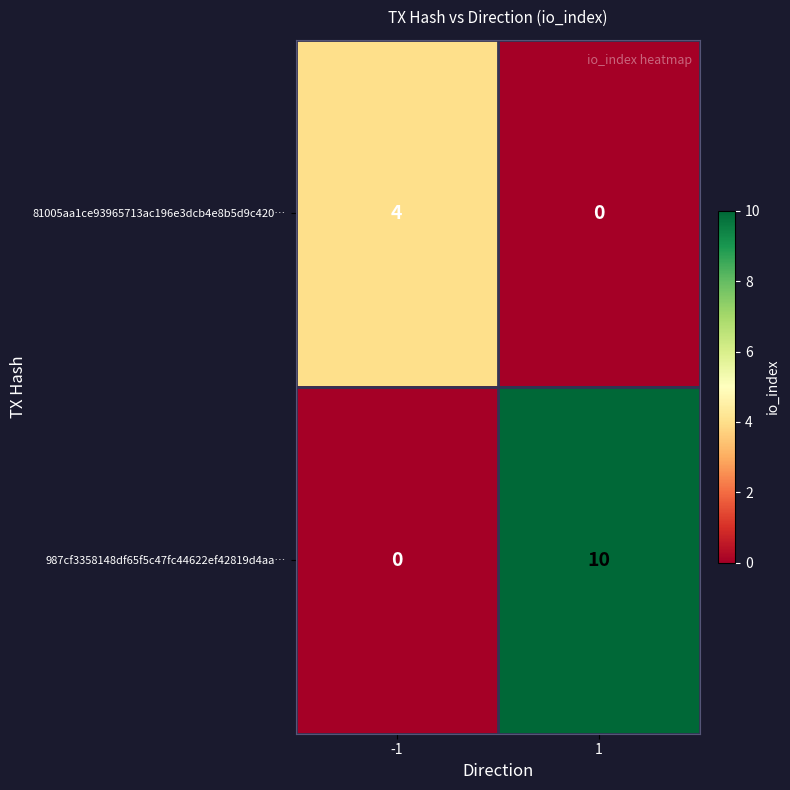

At 1, list the series in order from smallest to largest.

81005aa1ce93965713ac196e3dcb4e8b5d9c420…, 987cf3358148df65f5c47fc44622ef42819d4aa…